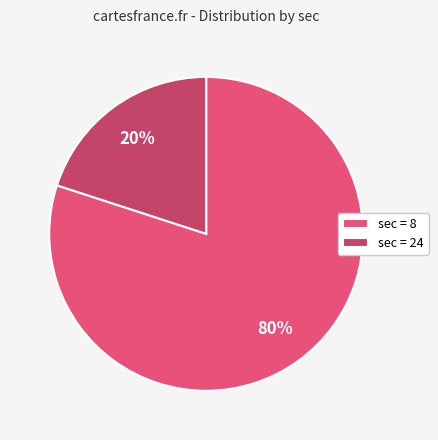

Approximately how many times larger is the value at sec = 8 compared to sec = 24?

4.0